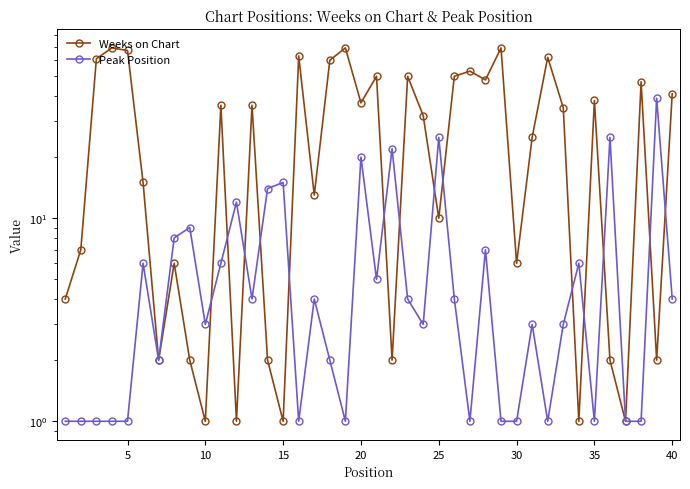

How many values in the Weeks on Chart series are below 35?

20